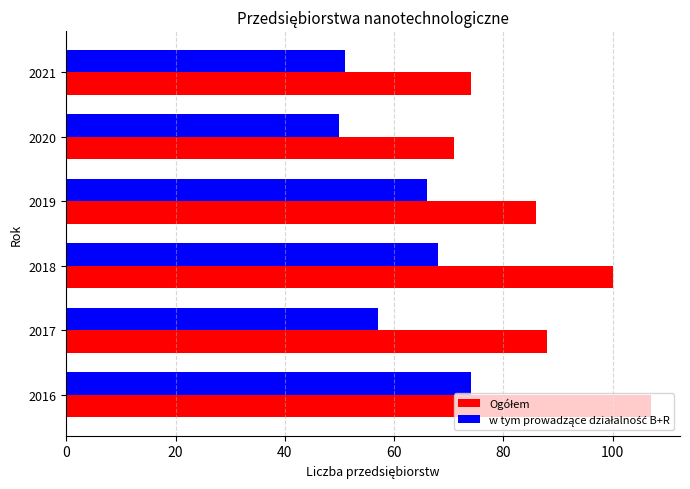

What is the greatest value displayed?

107